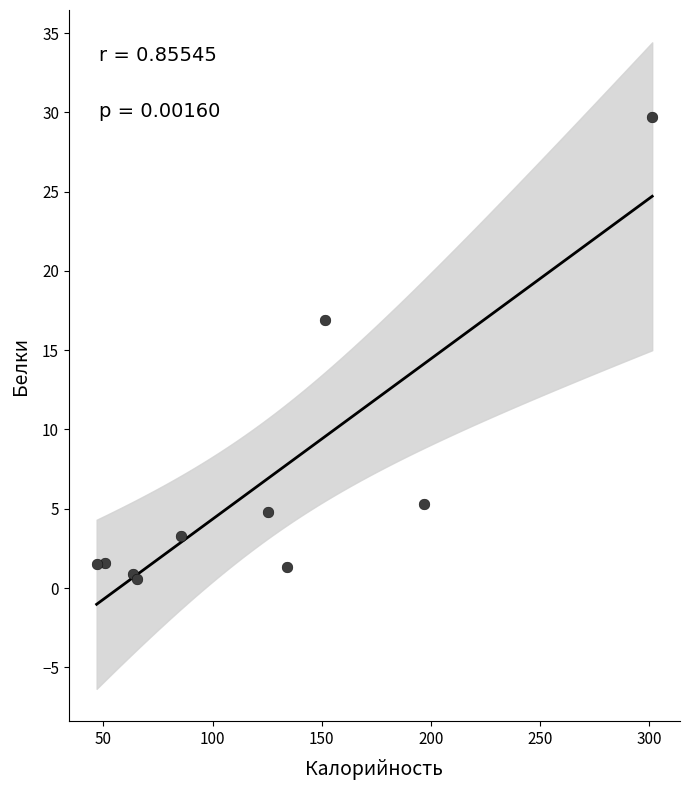

What Y value in the scatter plot is closest to 15?

16.9